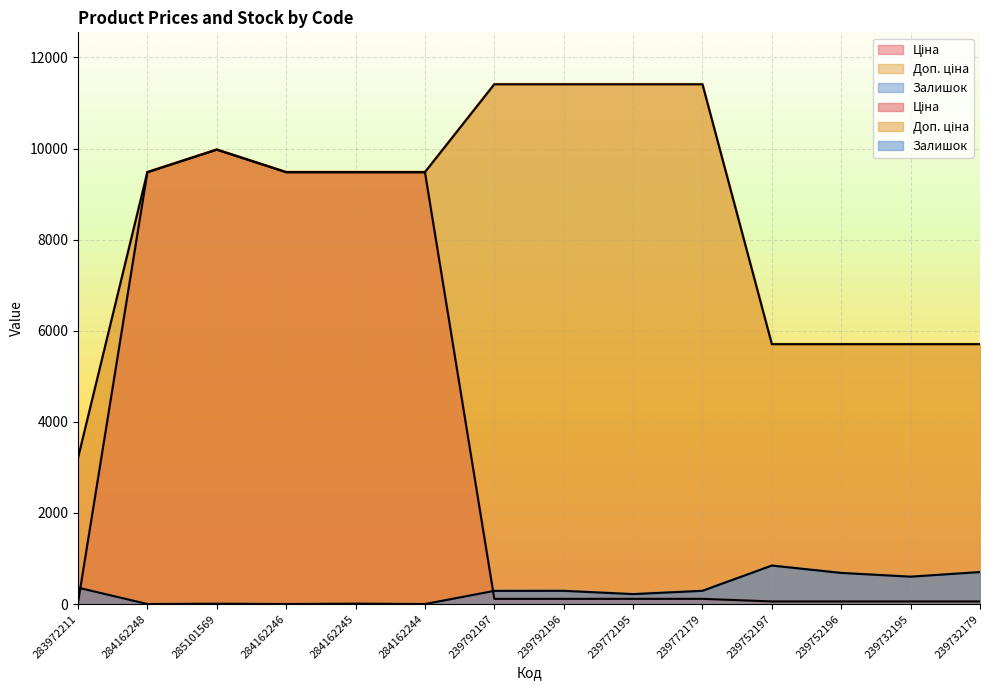

Rank the series by their maximum value, from lowest to highest.

Залишок, Ціна, Доп. ціна